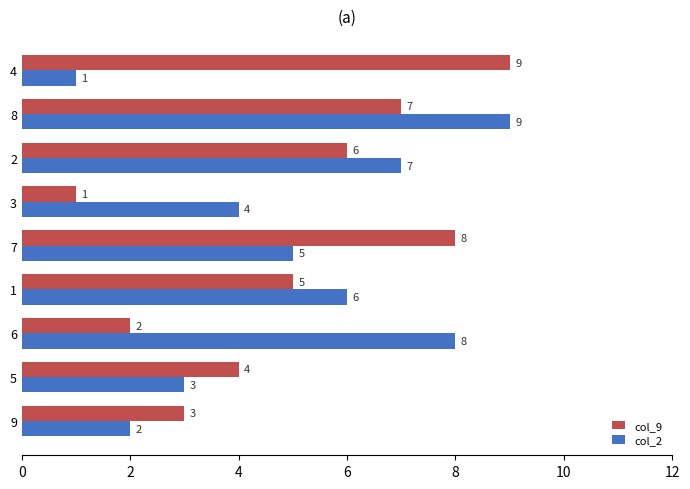

At which category is the sum across all series the highest?

8